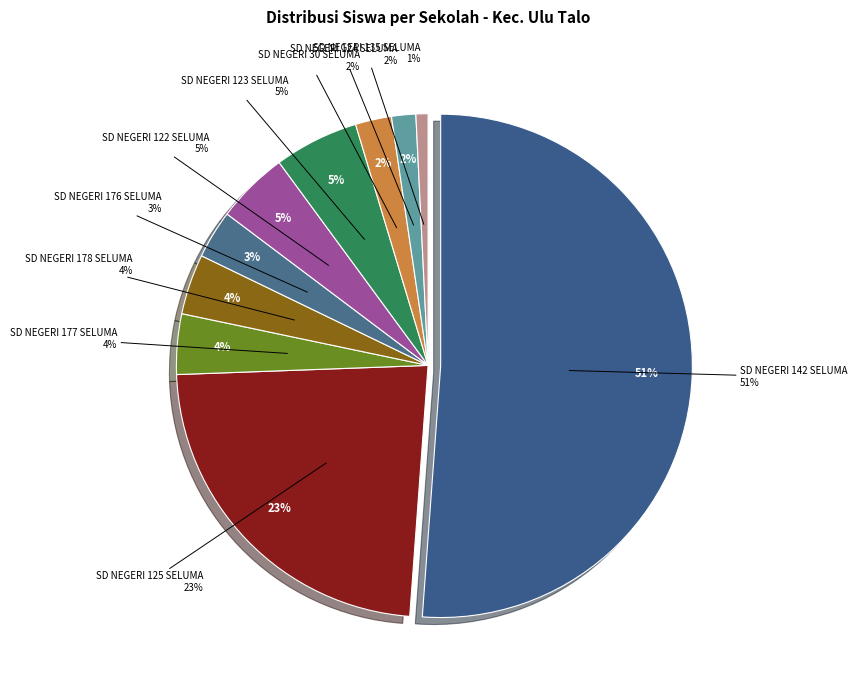

To the nearest percent, what is the difference between the largest and smallest slice percentages?

50%